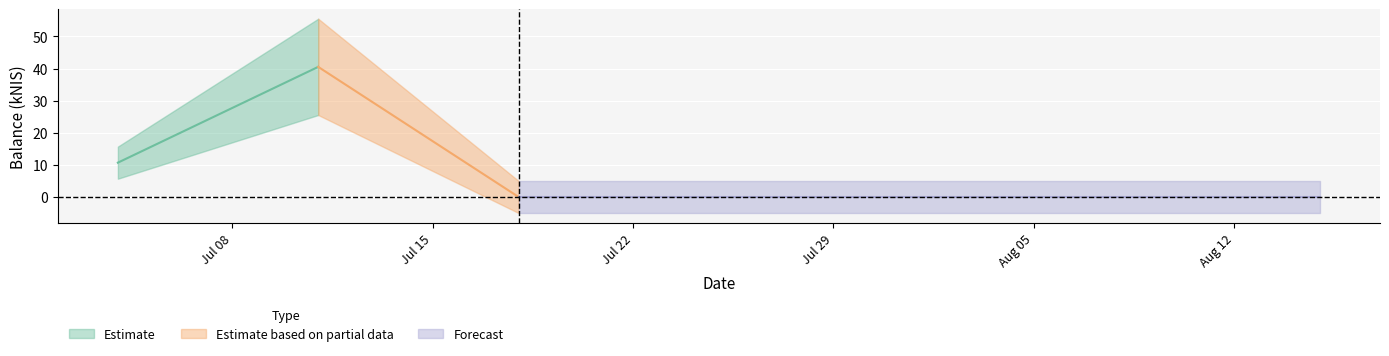

How many values are above zero?

2